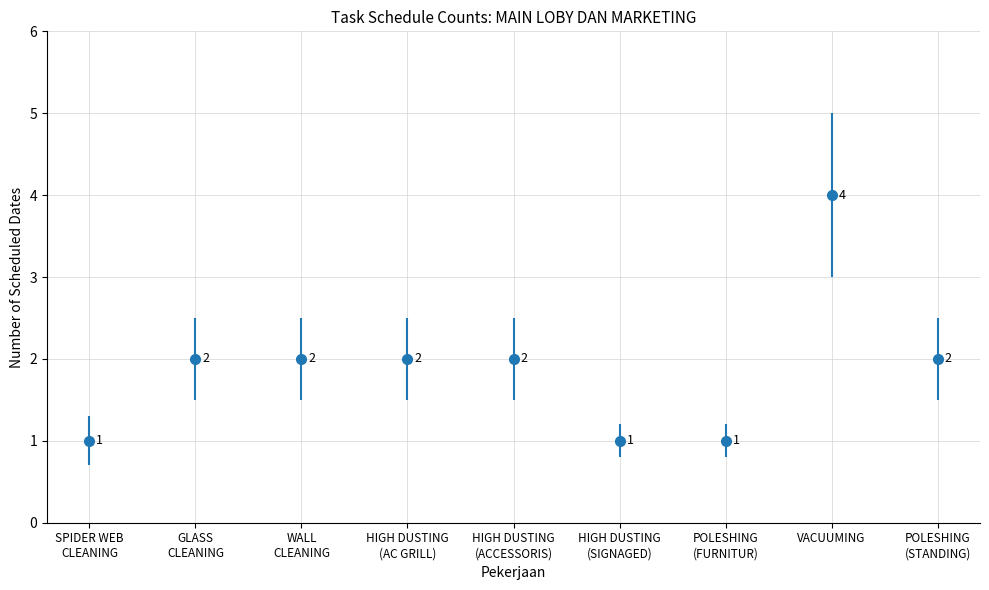

Reading right to left, extract all data points from this chart.

2	4	1	1	2	2	2	2	1